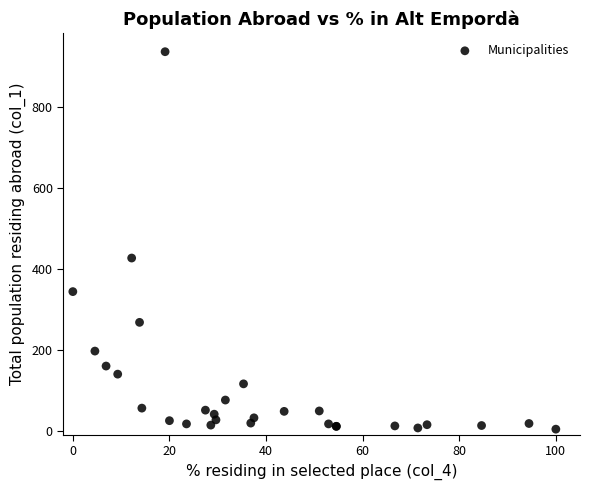

What Y value in the scatter plot is closest to 470?

427